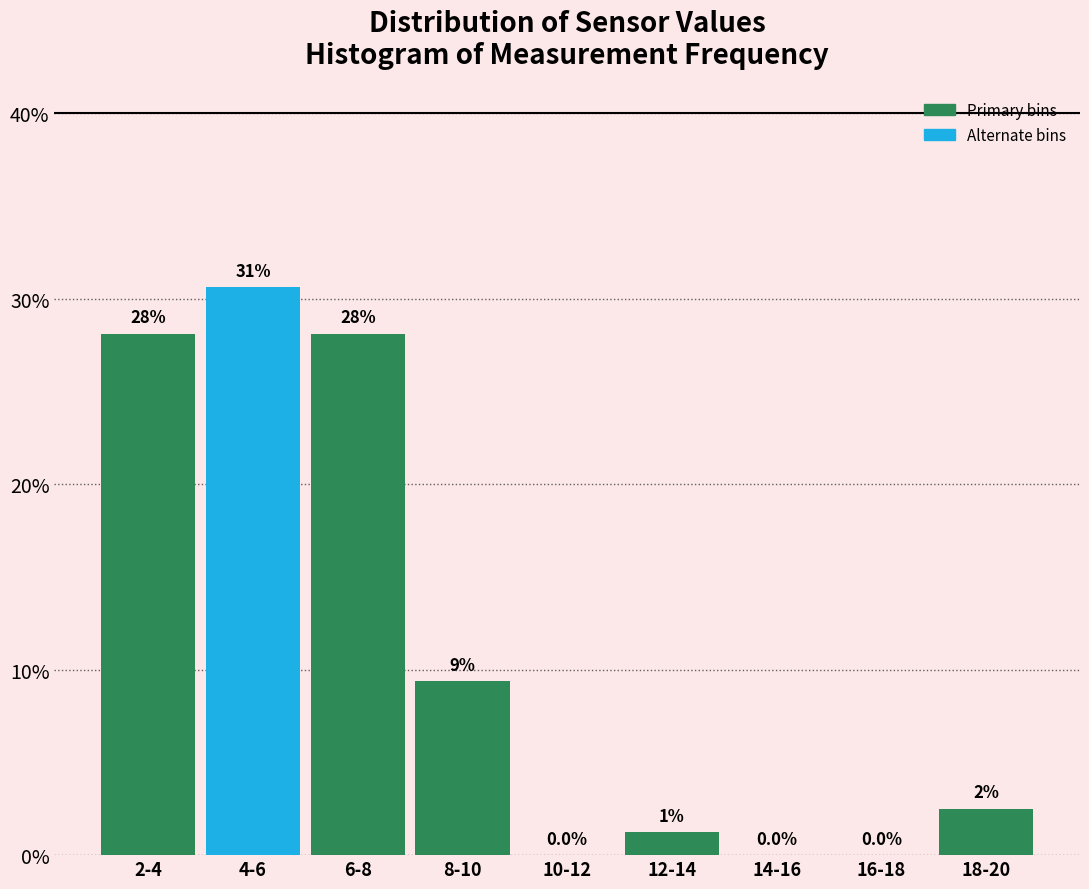

What is the sum of the values at 8-10 and 4-6?

40.0